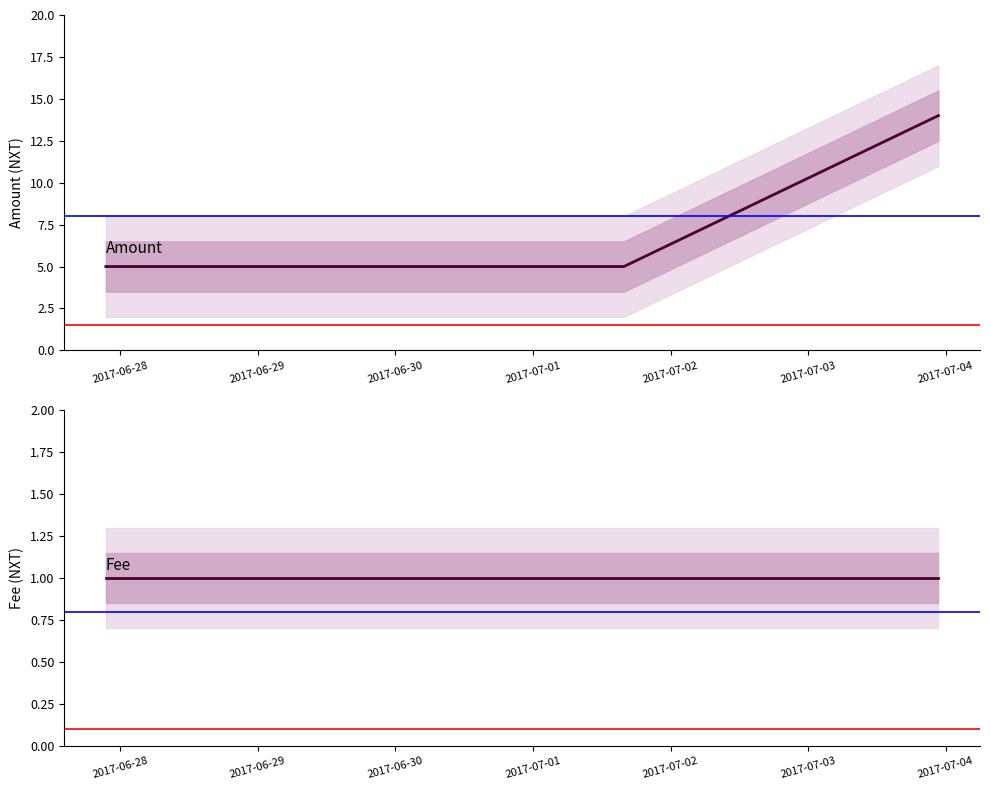

True or false: Amount has more than 2 interior local peaks.

False